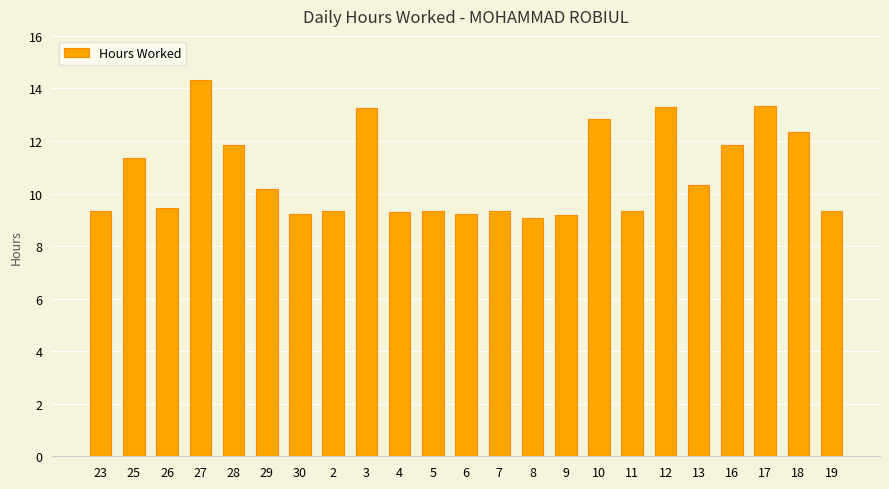

What is the average value?

10.7